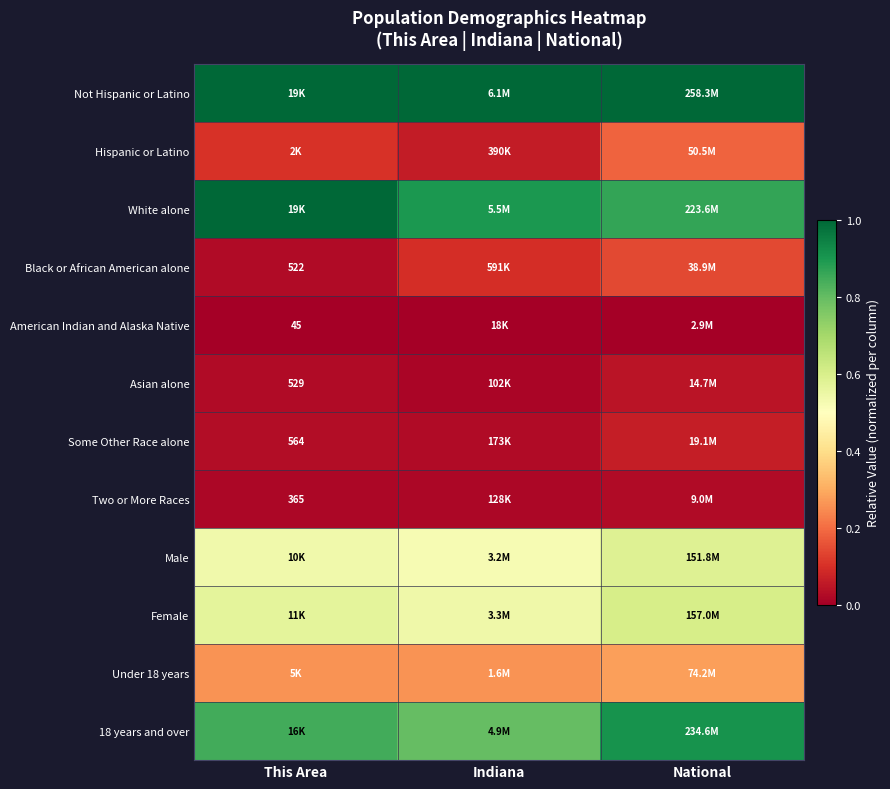

Which series has the largest total across all categories?

Not Hispanic or Latino